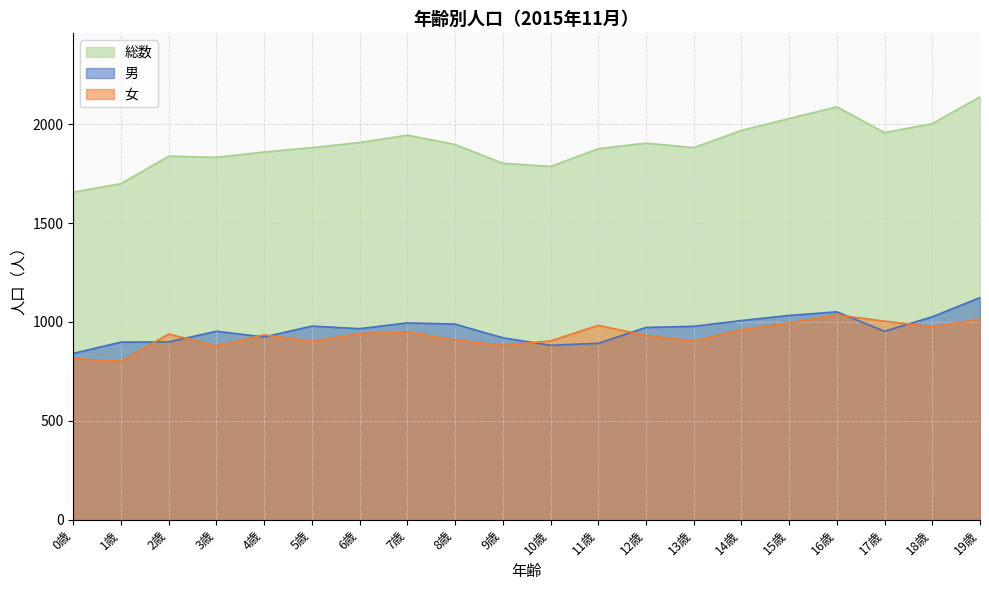

Rank the series at 11歳 from highest to lowest value.

総数, 女, 男